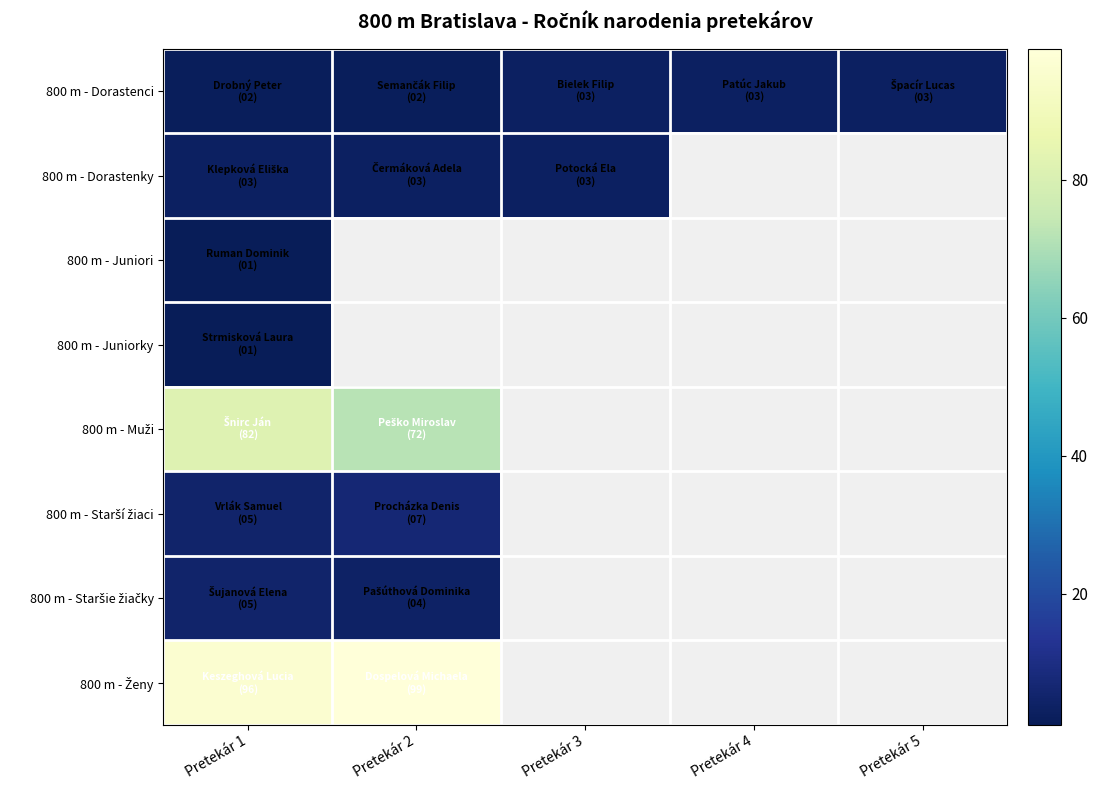

List the series in order of their peak value, highest first.

800 m - Ženy, 800 m - Muži, 800 m - Starší žiaci, 800 m - Staršie žiačky, 800 m - Dorastenci, 800 m - Dorastenky, 800 m - Juniori, 800 m - Juniorky